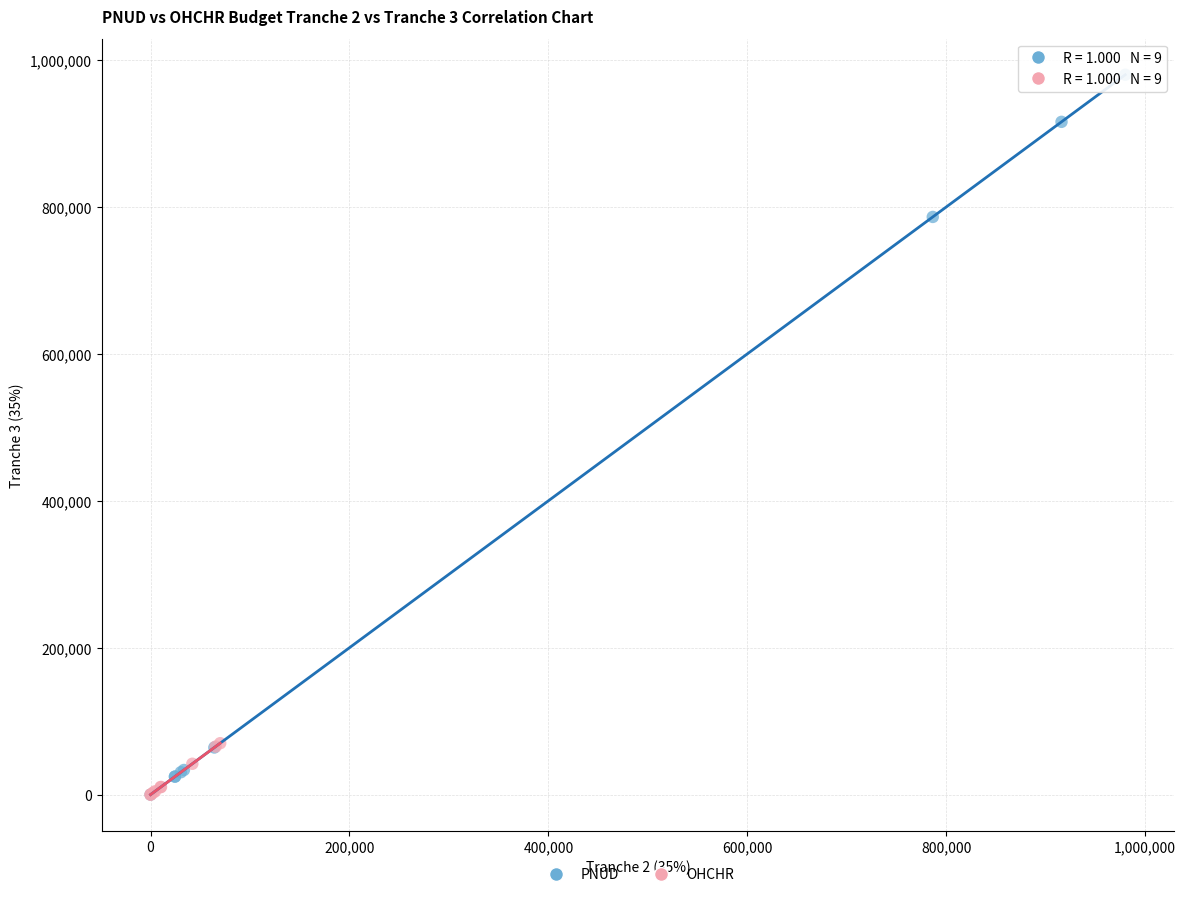

Which series has the largest Y range (max minus min)?

PNUD